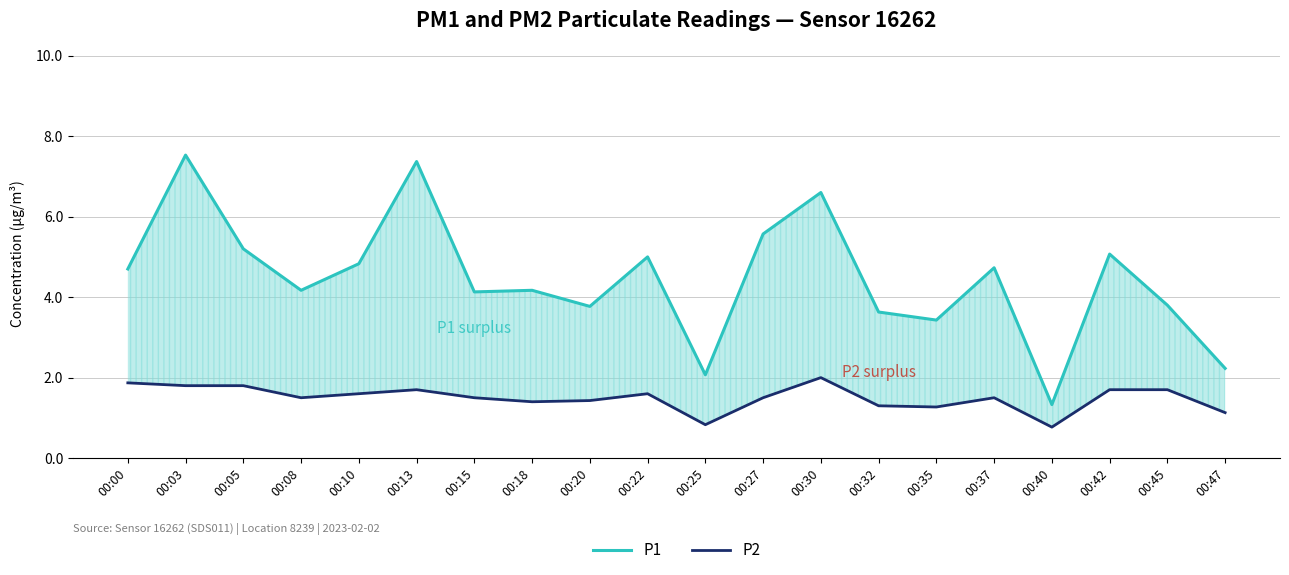

What is the sum of the P1 values at 00:20 and 00:30?

10.4